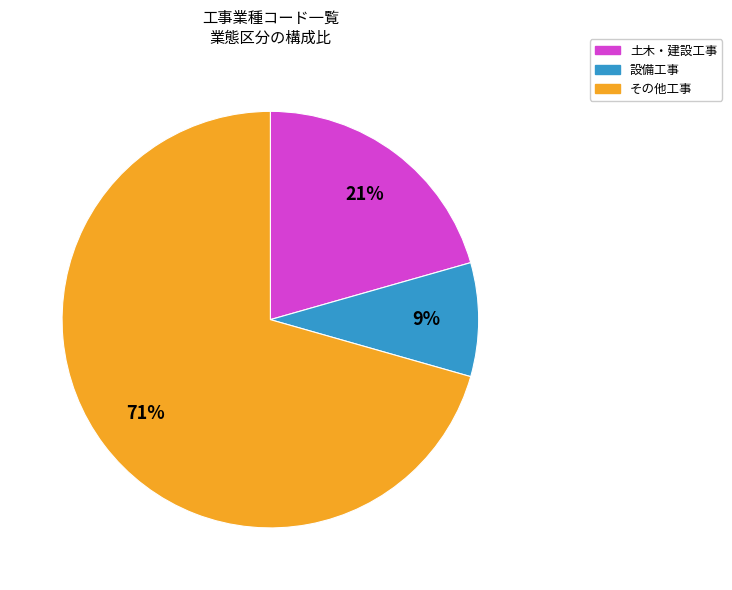

To the nearest percent, what is the average slice percentage?

33%